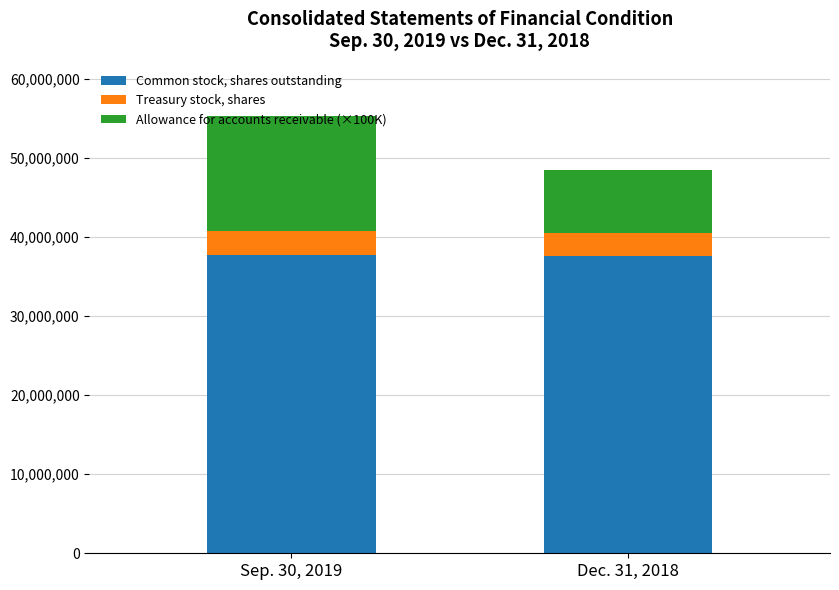

What are all the series names shown in the legend?

Common stock, shares outstanding, Treasury stock, shares, Allowance for accounts receivable (×100K)